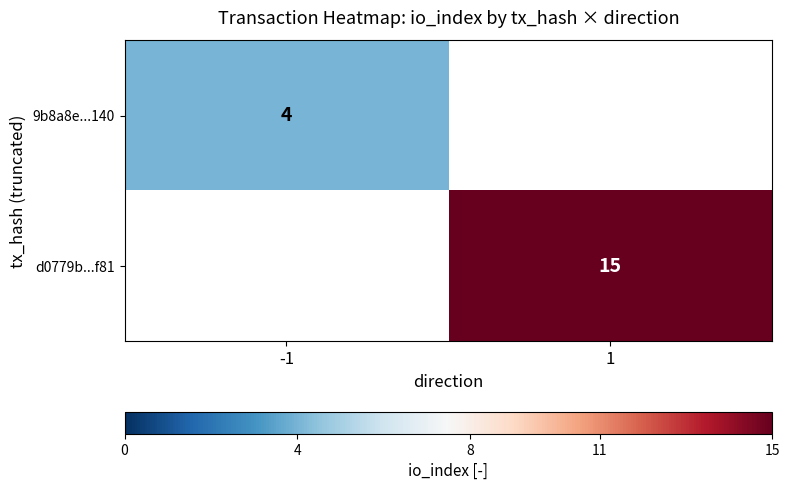

What is the greatest value displayed?

15.0